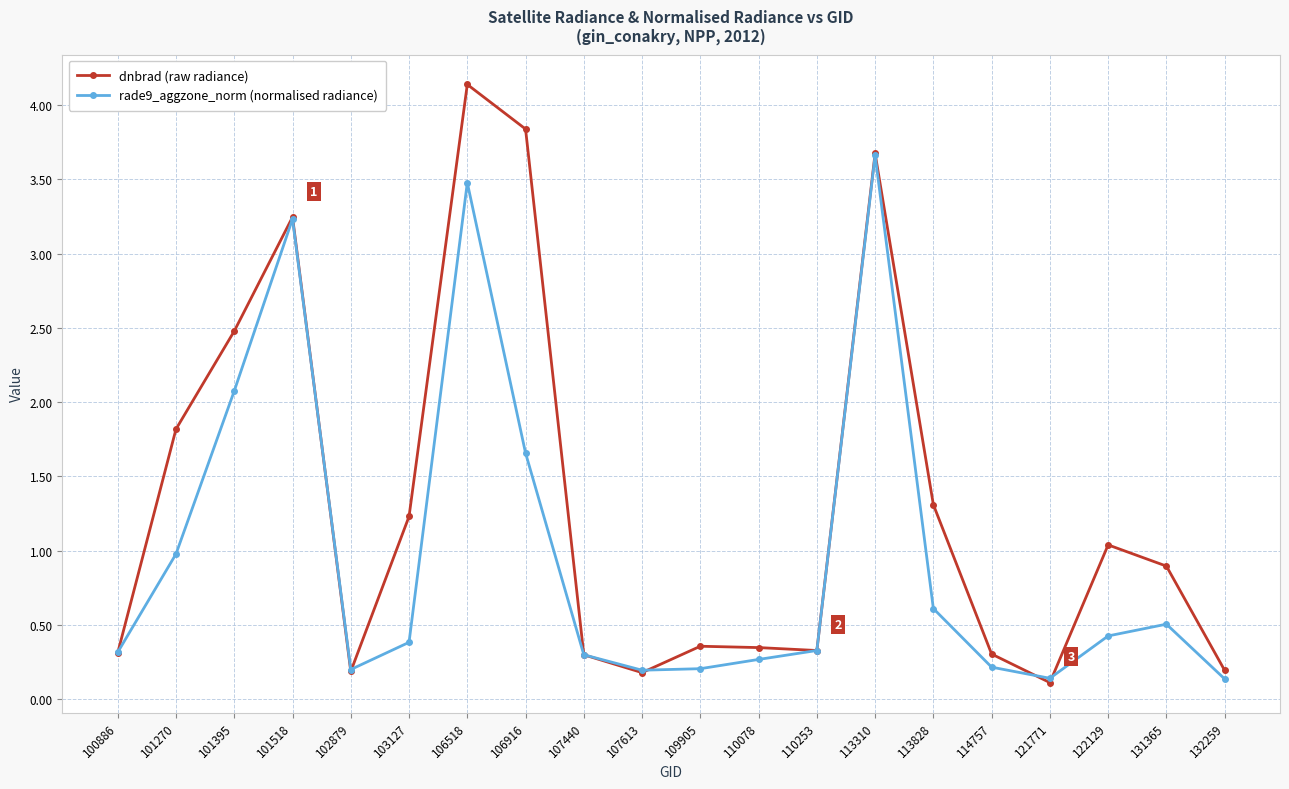

Does the chart display data point markers on the line(s)?

Yes